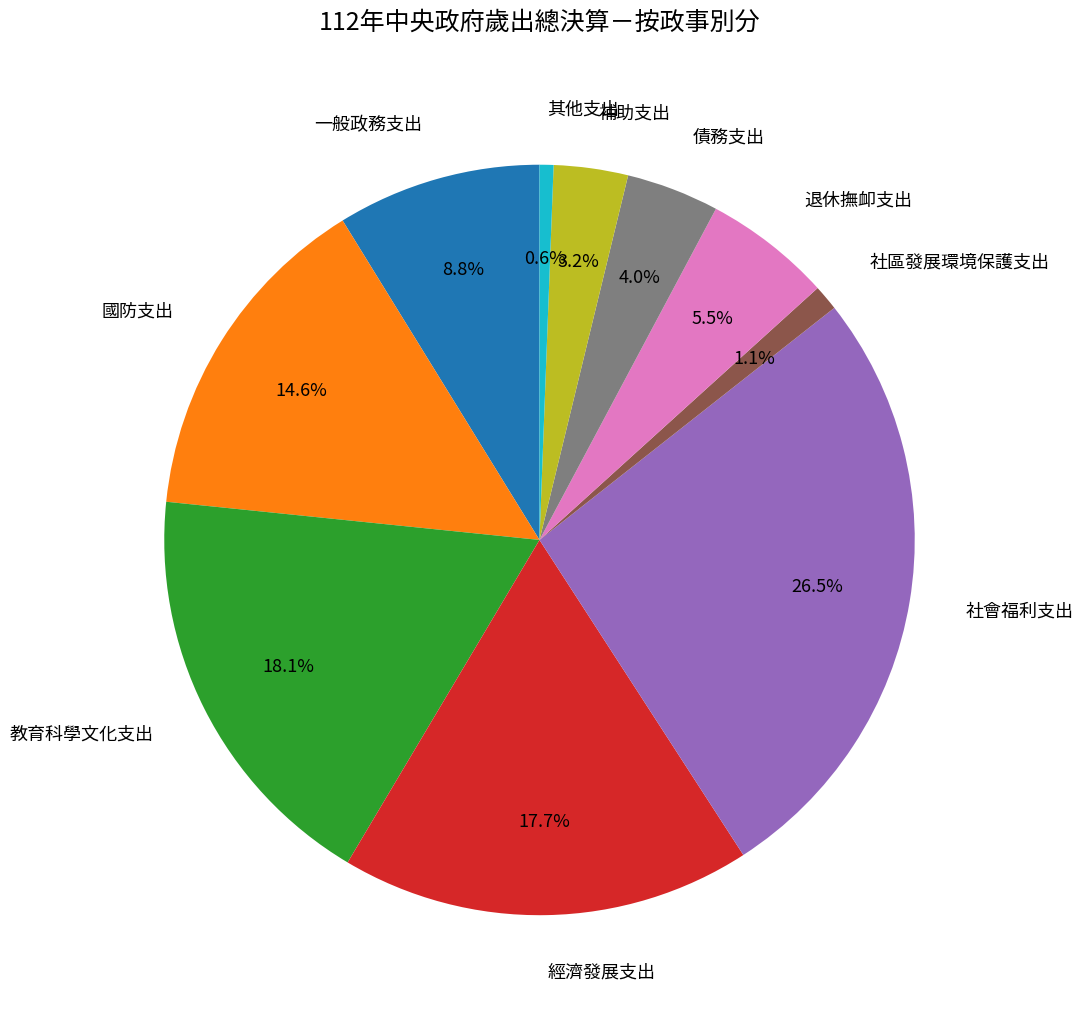

Combined, do 債務支出 and 退休撫卹支出 account for over 50%?

No